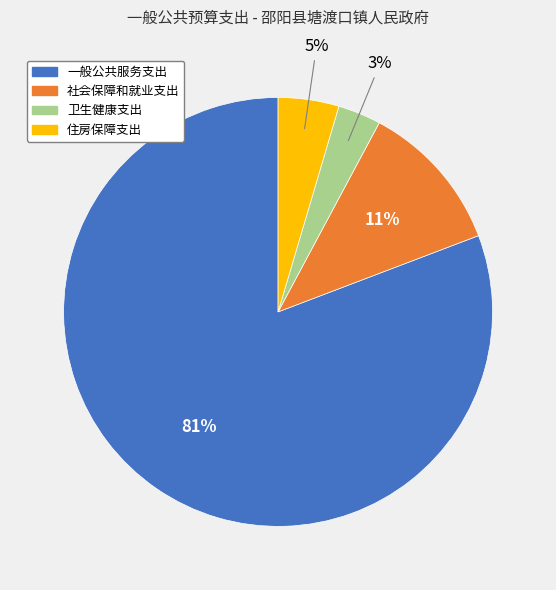

Does 卫生健康支出 represent more than half of the total?

No